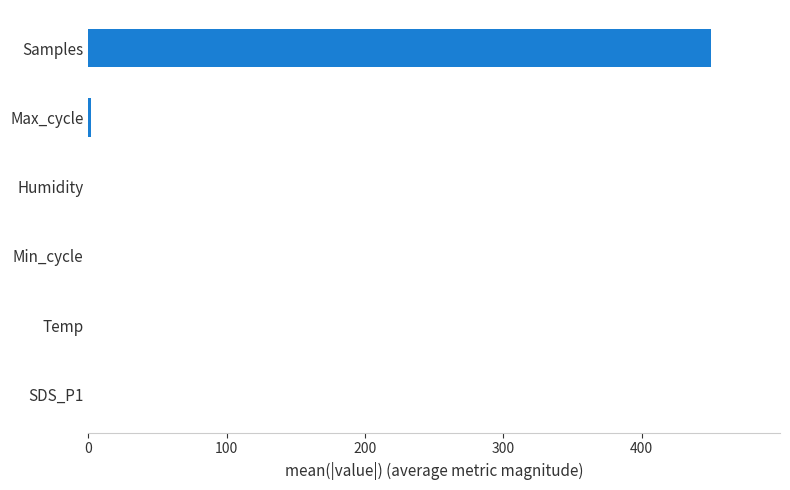

True or false: the data shows 0.0 at Temp.

True